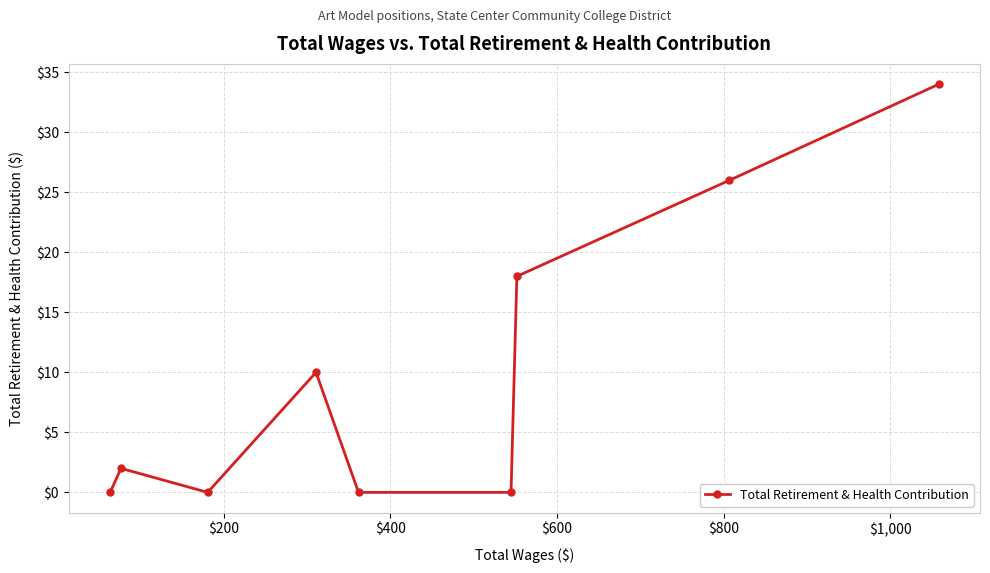

What is the average value?

10